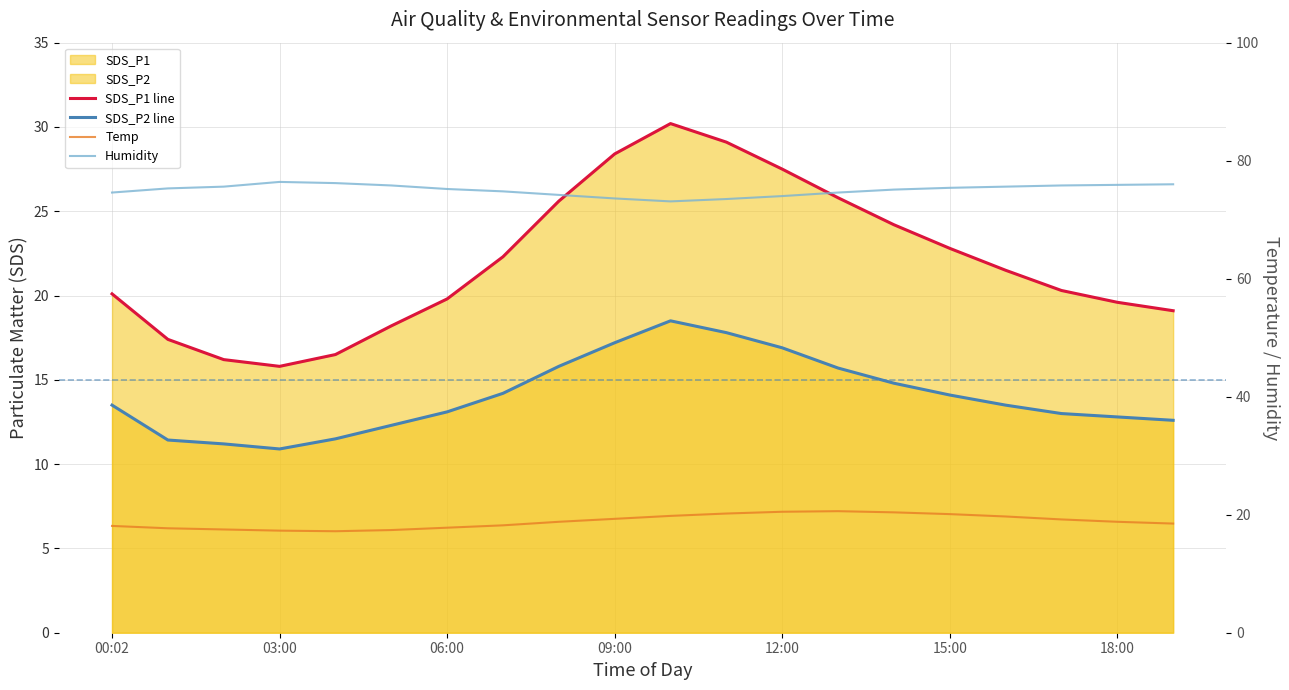

The SDS_P2 line series shows 14.1 at 15:00. True or false?

True